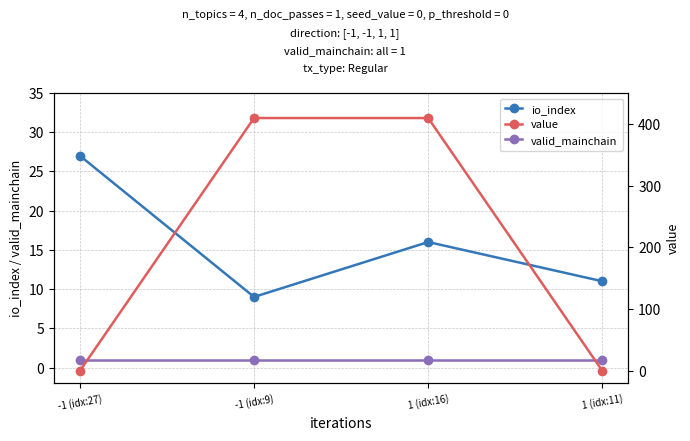

How many values in the value series are below 409?

2